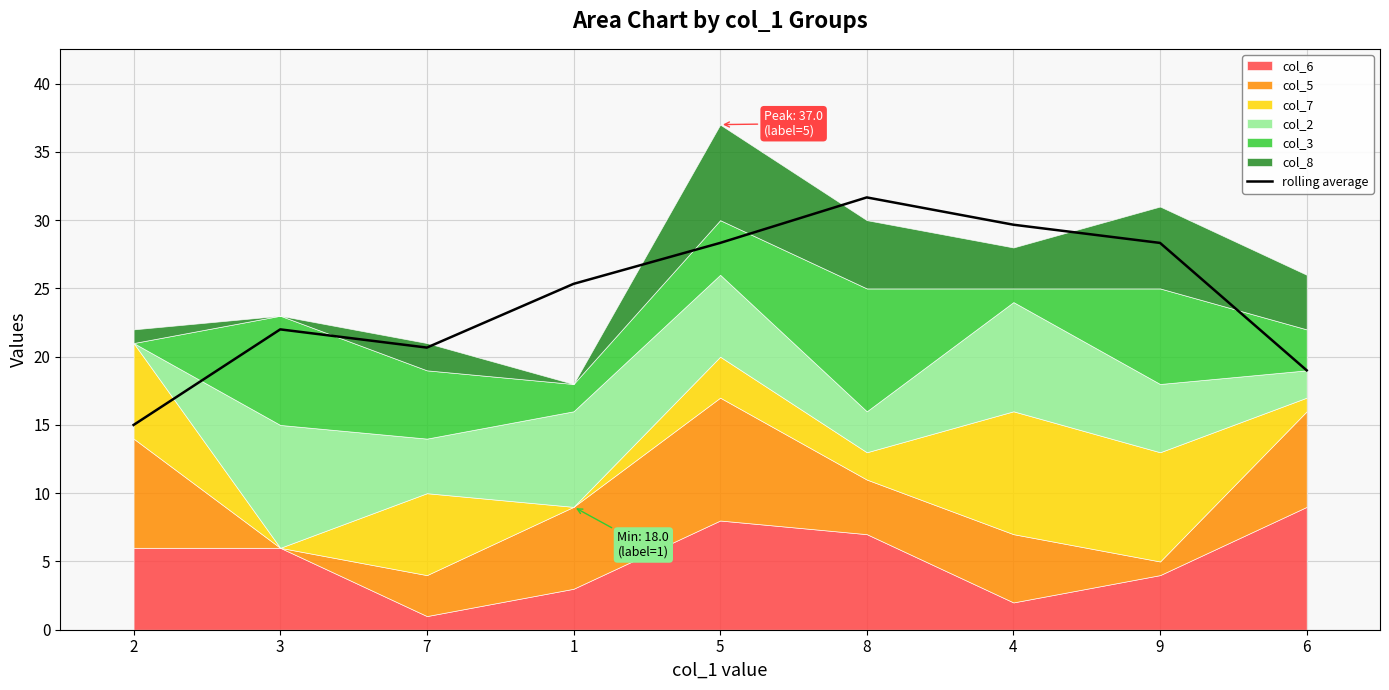

Is it true that rolling average equals 19.0 at 6?

True